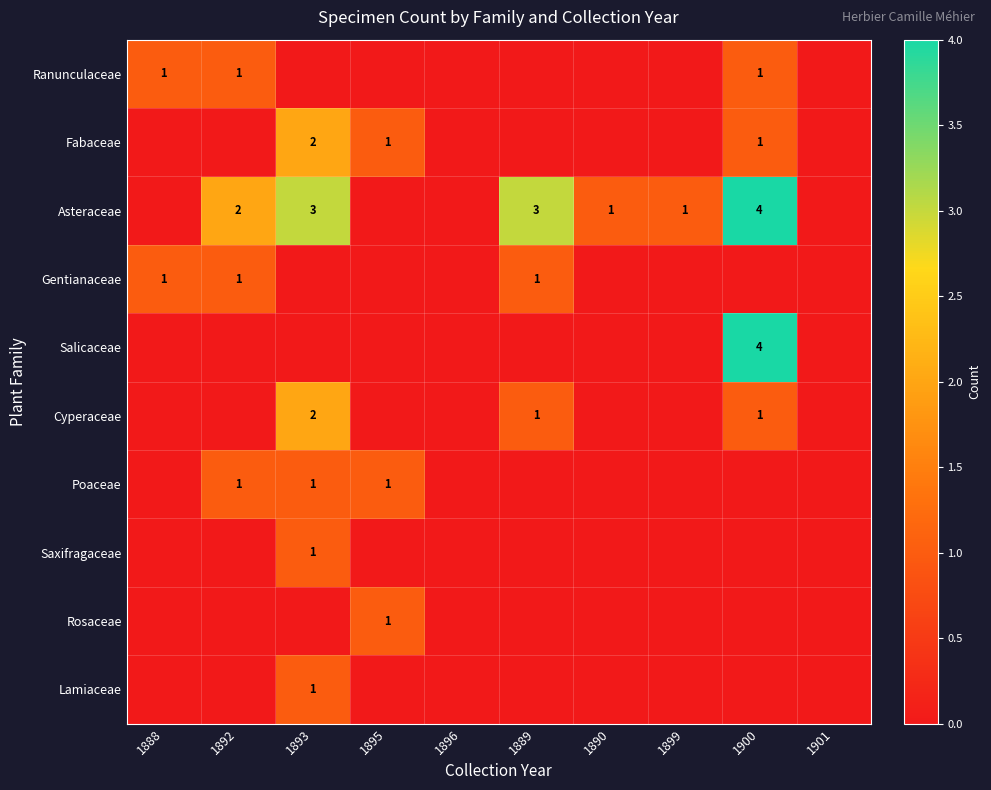

Which label corresponds to the smallest value in the chart?

1893